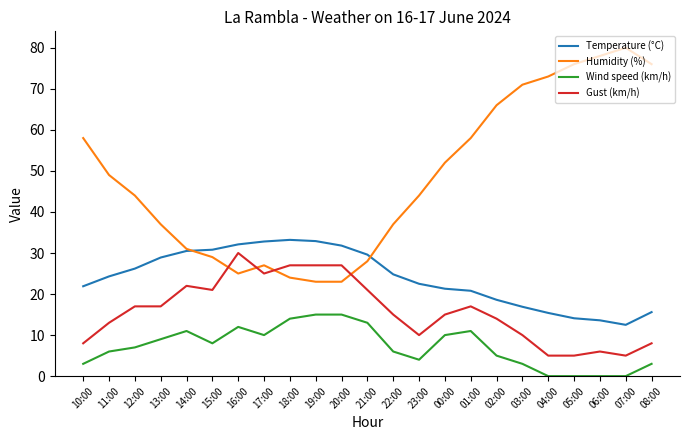

What position from the left is 19:00?

10